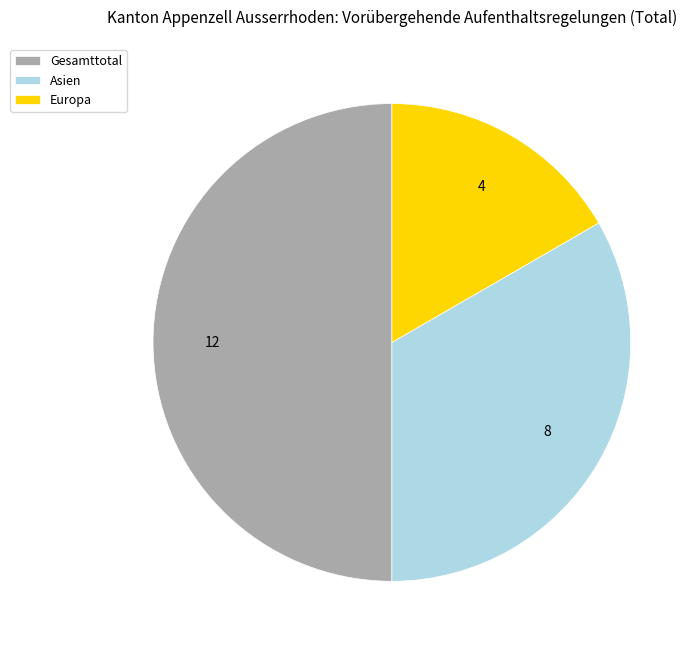

Combined, do Asien and Gesamttotal account for over 50%?

Yes